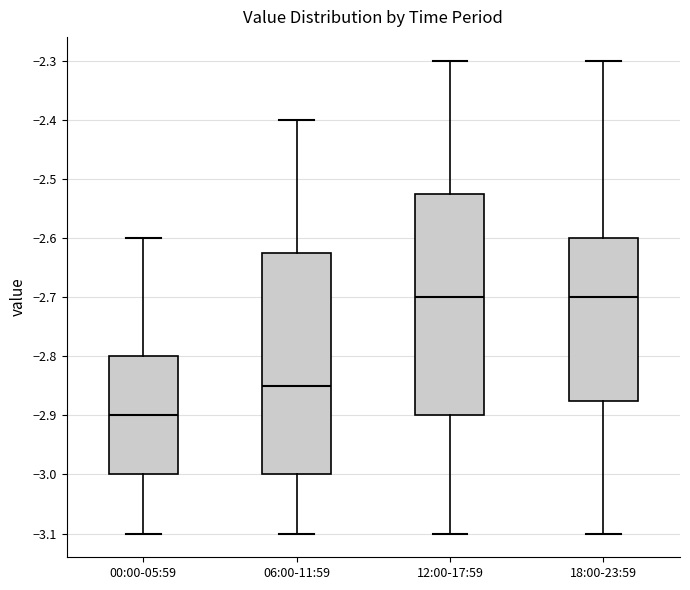

Reading left to right, read every box against the y-axis: the position of its median line, the range the box covers, and the ends of its whiskers. The values are not printed on the chart, so give them approximately, as read against the axis.

00:00-05:59: median -2.90, box -3.00 to -2.80, whiskers -3.10 to -2.60
06:00-11:59: median -2.85, box -3.00 to -2.62, whiskers -3.10 to -2.40
12:00-17:59: median -2.70, box -2.90 to -2.52, whiskers -3.10 to -2.30
18:00-23:59: median -2.70, box -2.87 to -2.60, whiskers -3.10 to -2.30